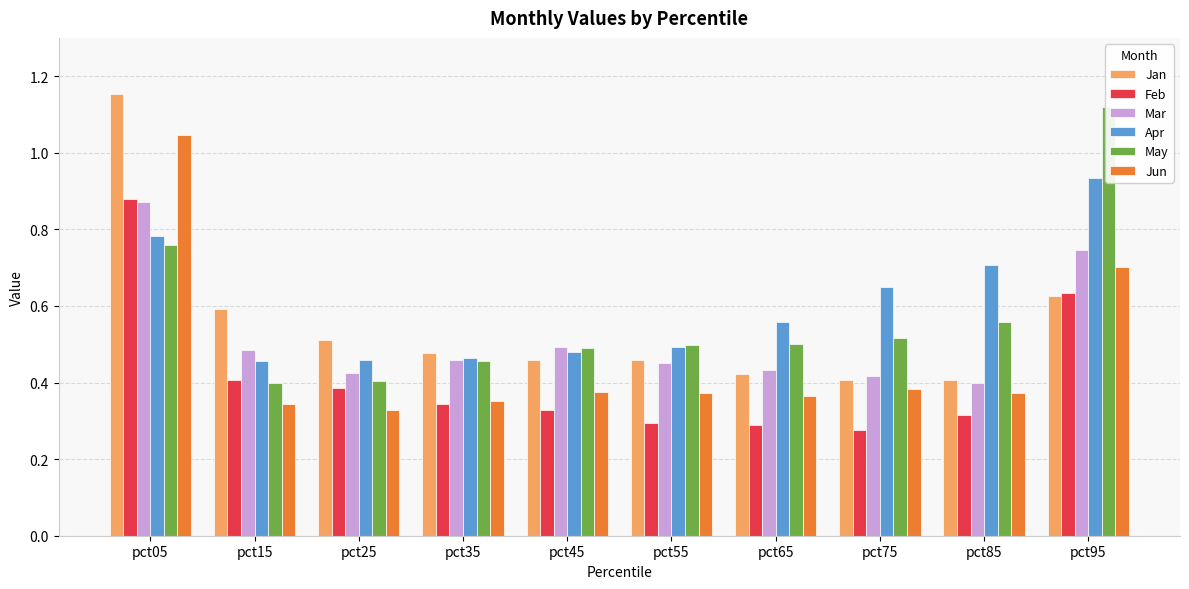

The value of Feb at pct05 is 0.5. True or false?

False